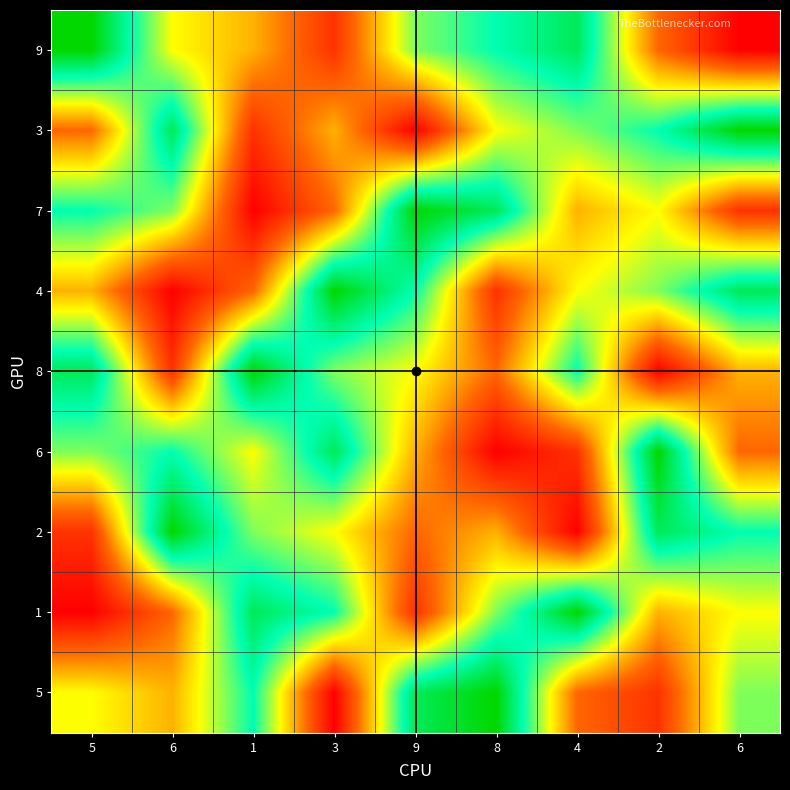

Reading left to right, extract all data points from this chart.

9: 5=9	6=5	1=4	3=2	9=6	8=7	4=8	2=3	6=1
3: 5=3	6=8	1=2	3=4	9=1	8=5	4=6	2=7	6=9
7: 5=7	6=6	1=1	3=3	9=9	8=8	4=4	2=5	6=2
4: 5=4	6=1	1=3	3=9	9=7	8=2	4=5	2=6	6=8
8: 5=8	6=2	1=9	3=6	9=5	8=3	4=7	2=1	6=4
6: 5=6	6=7	1=5	3=8	9=4	8=1	4=2	2=9	6=3
2: 5=2	6=9	1=6	3=5	9=3	8=4	4=1	2=8	6=7
1: 5=1	6=3	1=8	3=7	9=2	8=6	4=9	2=4	6=5
5: 5=5	6=4	1=7	3=1	9=8	8=9	4=3	2=2	6=6